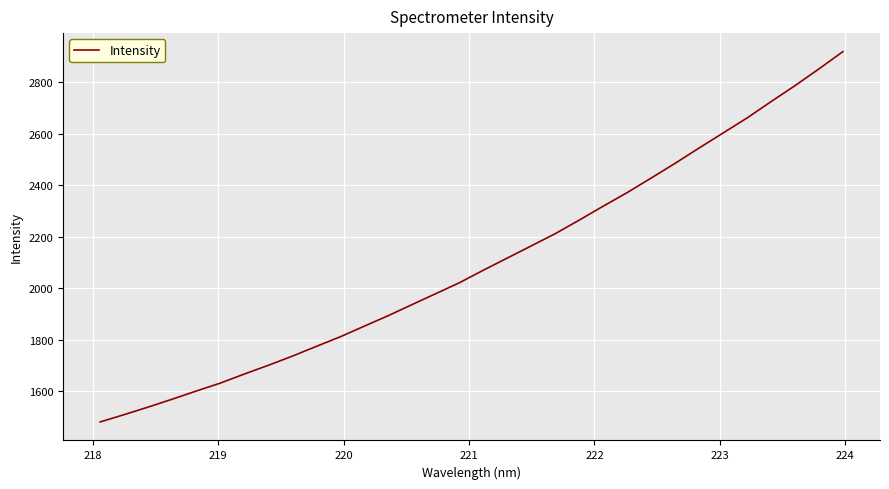

What is the minimum value shown in the chart?

1481.0